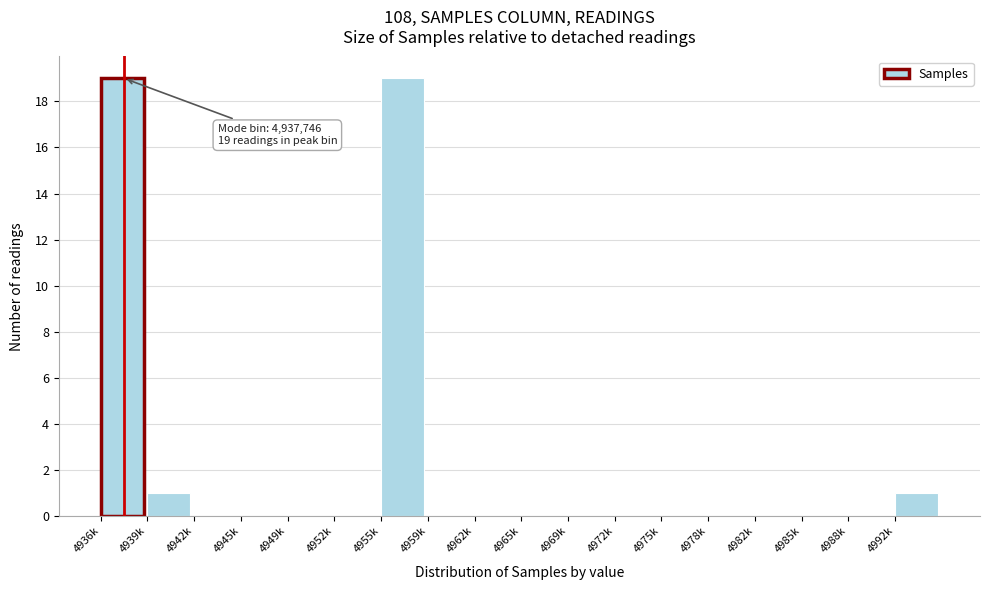

Reading left to right, list all the values displayed in this chart.

4936k=19	4939k=1	4942k=0	4945k=0	4949k=0	4952k=0	4955k=19	4959k=0	4962k=0	4965k=0	4969k=0	4972k=0	4975k=0	4978k=0	4982k=0	4985k=0	4988k=0	4992k=1